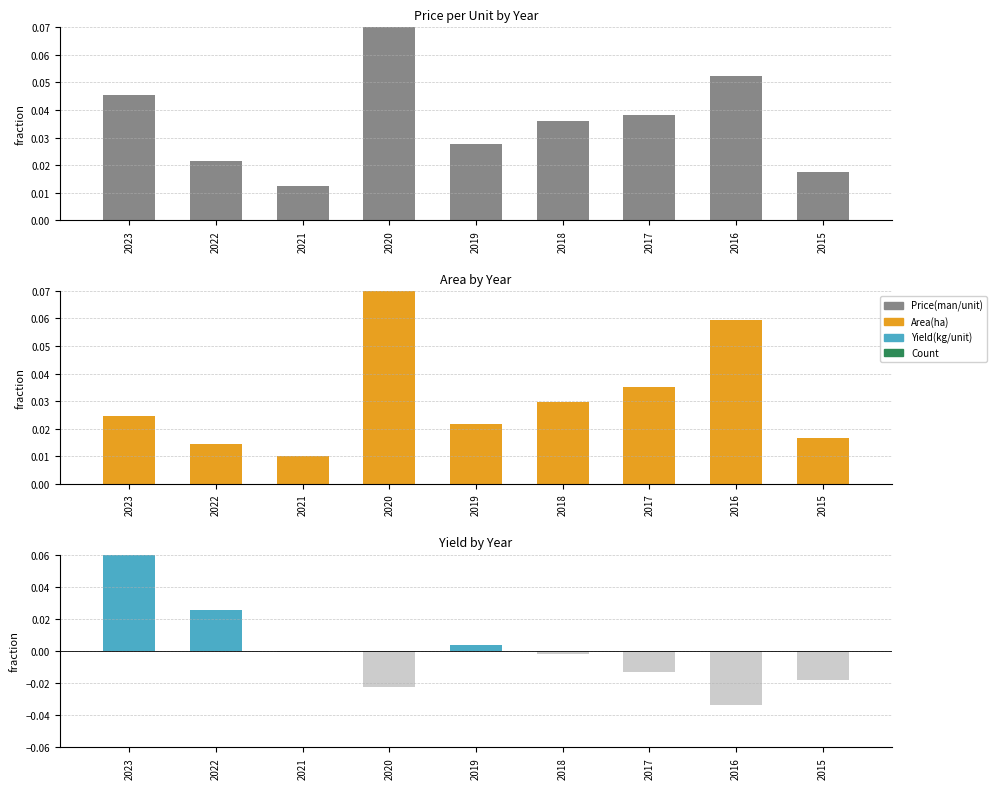

Reading left to right, what are all the values shown in this chart?

Price(man/unit): 2023=0.0	2022=0.0	2021=0.0	2020=0.1	2019=0.0	2018=0.0	2017=0.0	2016=0.1	2015=0.0
Area(ha): 2023=0.0	2022=0.0	2021=0.0	2020=0.1	2019=0.0	2018=0.0	2017=0.0	2016=0.1	2015=0.0
Yield(kg/unit): 2023=0.1	2022=0.0	2021=-0.0	2020=-0.0	2019=0.0	2018=-0.0	2017=-0.0	2016=-0.0	2015=-0.0